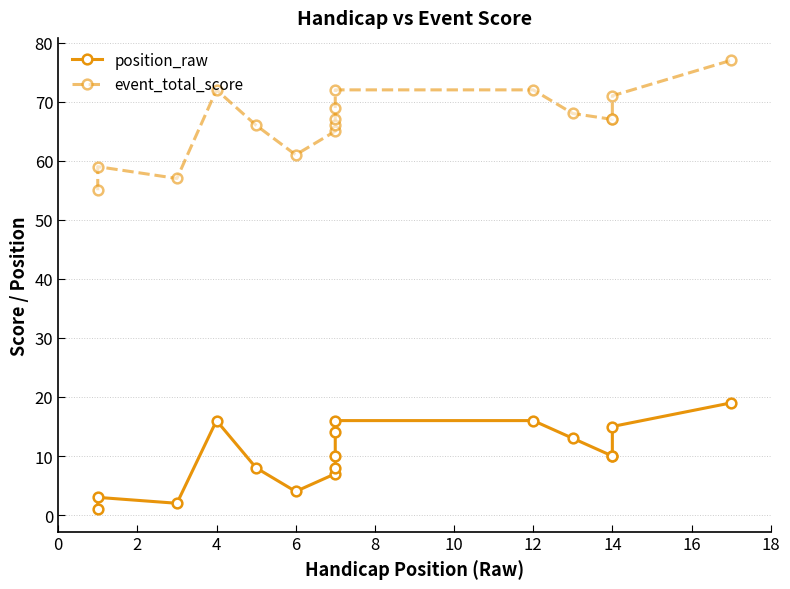

How many lines are shown in the chart?

2